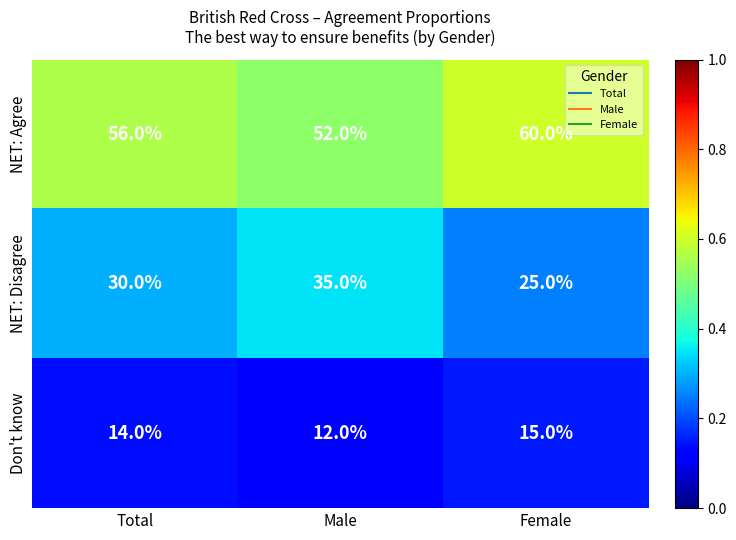

Reading right to left, list all the values displayed in this chart.

NET: Agree: Female=60	Male=52	Total=56
NET: Disagree: Female=25	Male=35	Total=30
Don't know: Female=15	Male=12	Total=14